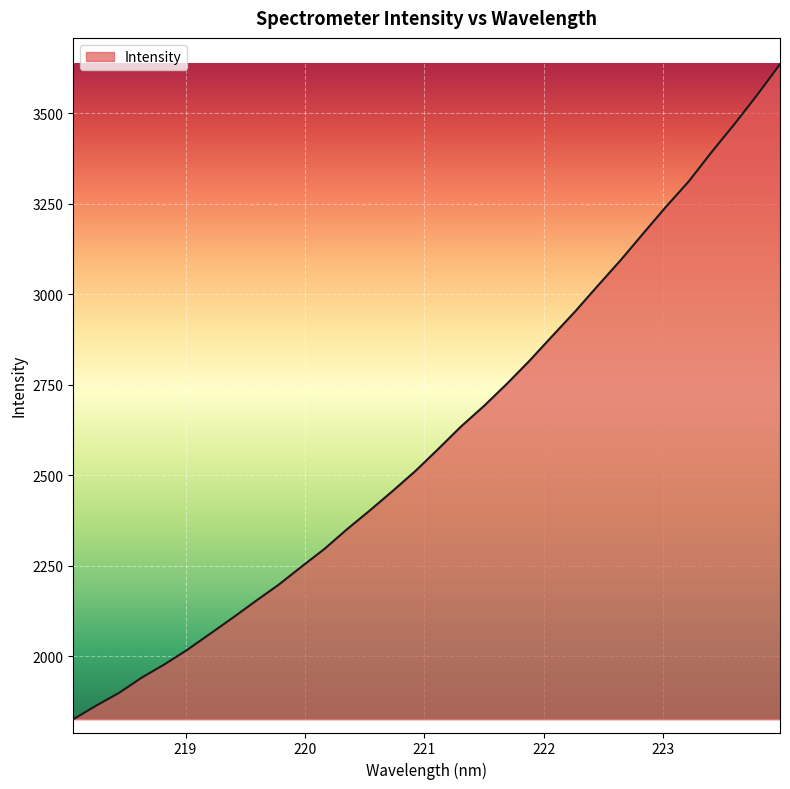

What is the difference between the maximum and minimum values?

1808.8